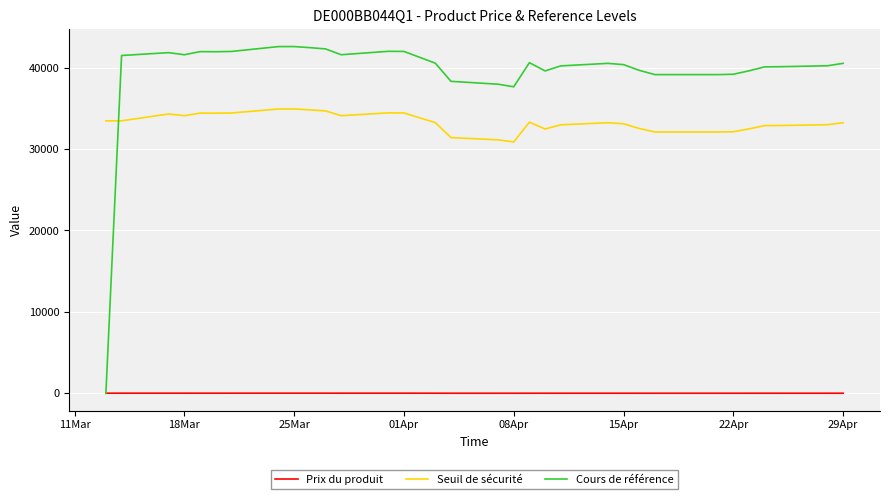

Which series has the largest total across all categories?

Cours de référence